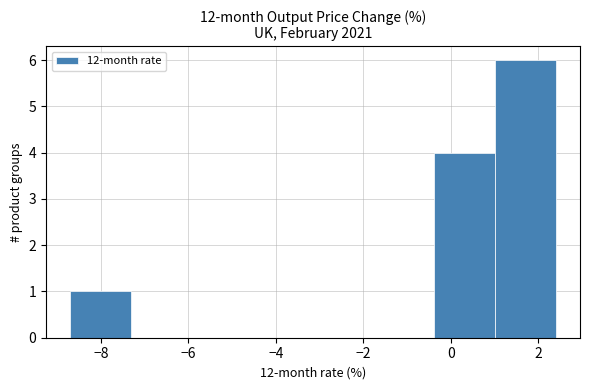

Reading left to right, transcribe this chart: for each bar, give the range it covers on the x-axis and its height. Neither the bar edges nor the heights are printed on the chart, so give them approximately, as read against the axes.

-8.6 to -7.4: 1
-7.4 to -6.0: 0
-6.0 to -4.6: 0
-4.6 to -3.2: 0
-3.2 to -1.8: 0
-1.8 to -0.4: 0
-0.4 to 1.0: 4
1.0 to 2.4: 6